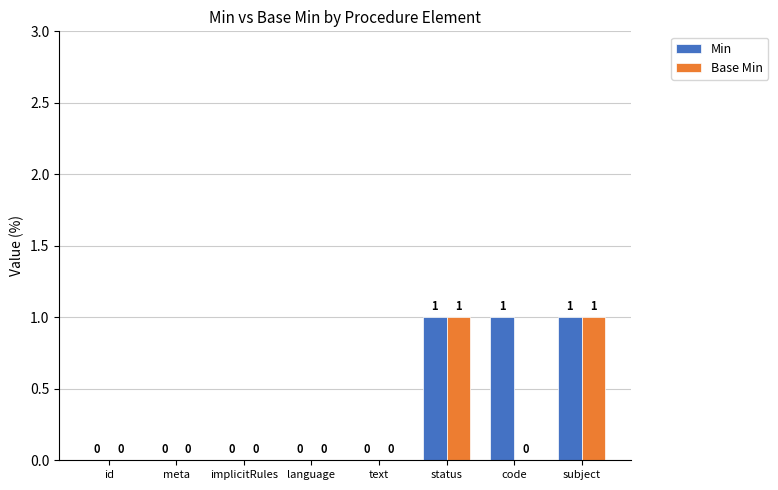

Which series has the largest total across all categories?

Min